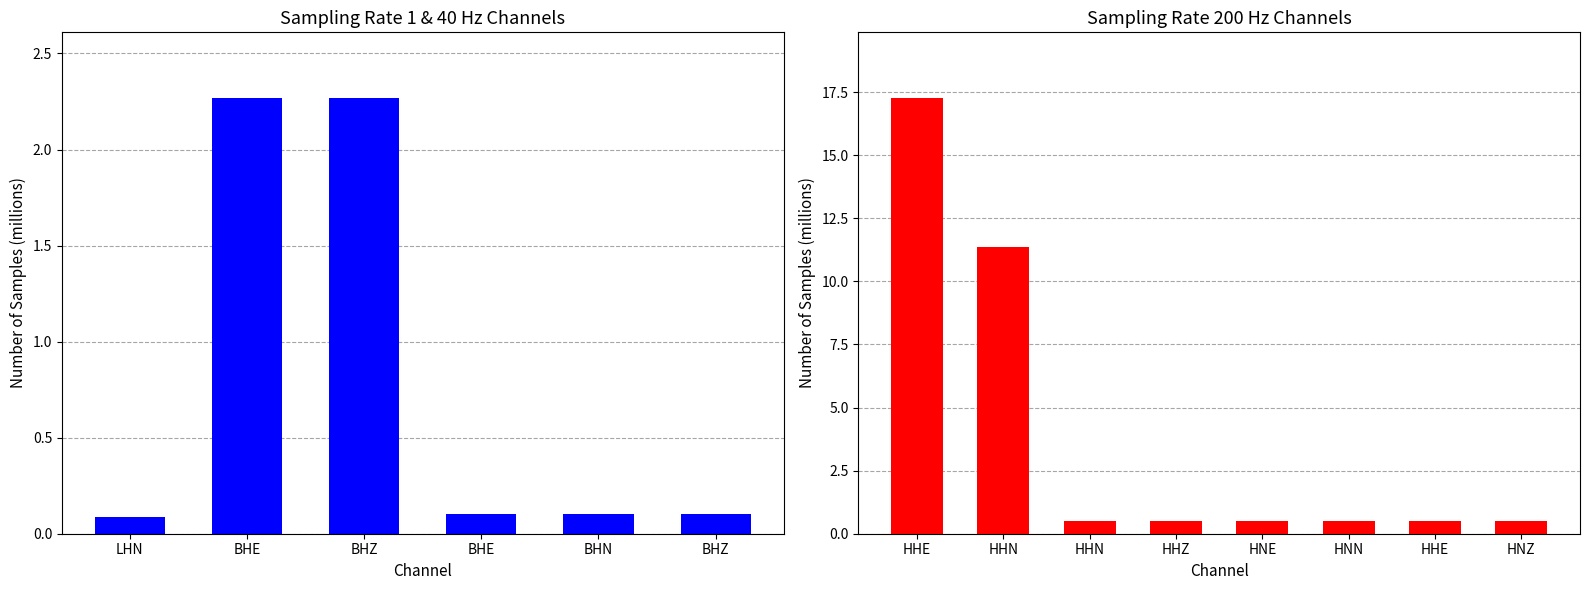

What is the difference between the maximum and minimum values?

16.8